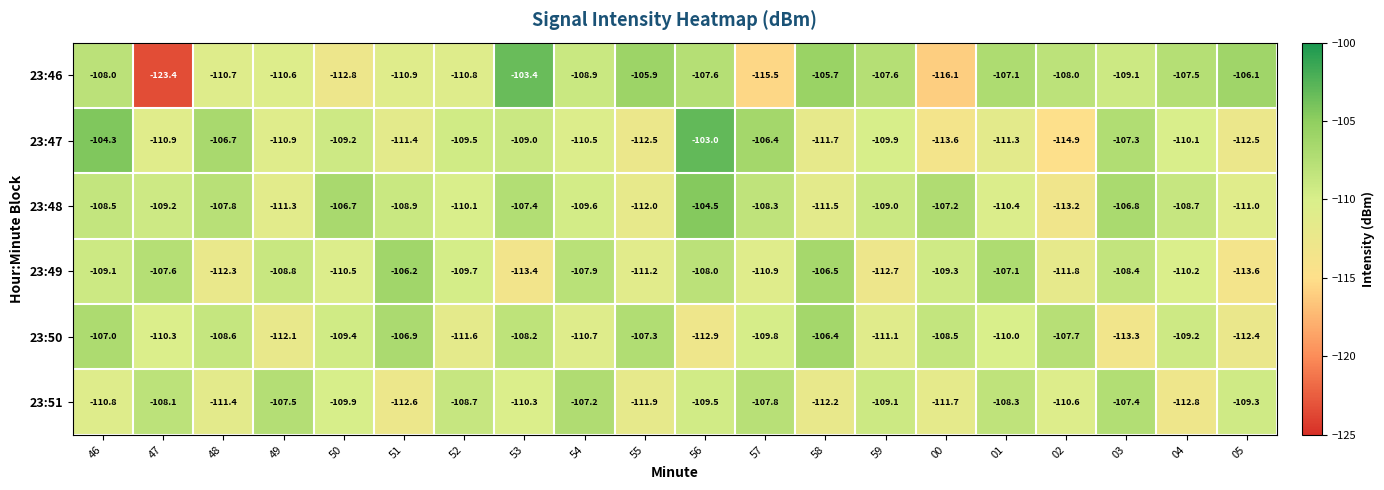

At which category does the chart reach its minimum across all series?

47